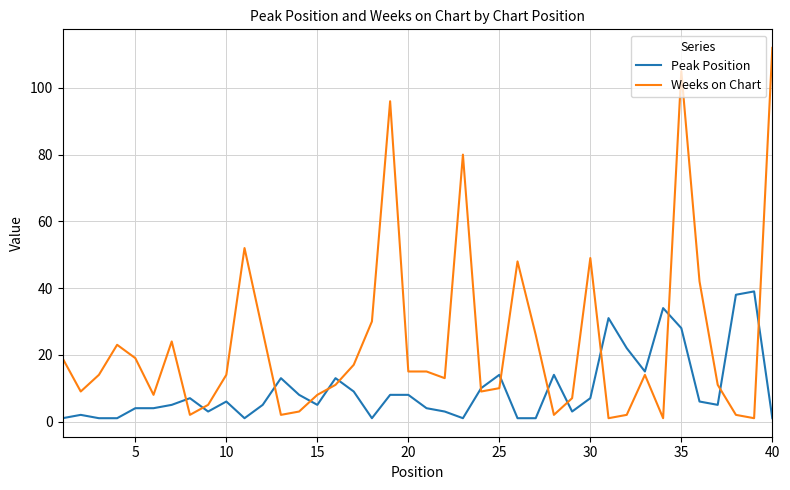

Reading left to right, transcribe all the data shown in this chart.

Peak Position: 1	2	1	1	4	4	5	7	3	6	1	5	13	8	5	13	9	1	8	8	4	3	1	10	14	1	1	14	3	7	31	22	15	34	28	6	5	38	39	1
Weeks on Chart: 19	9	14	23	19	8	24	2	5	14	52	27	2	3	8	11	17	30	96	15	15	13	80	9	10	48	26	2	7	49	1	2	14	1	105	42	11	2	1	112